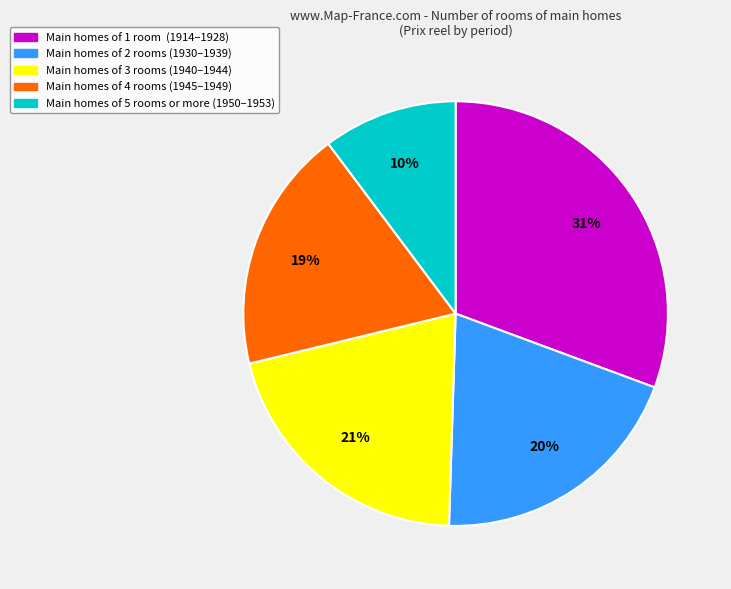

Is there a majority slice in this chart?

No